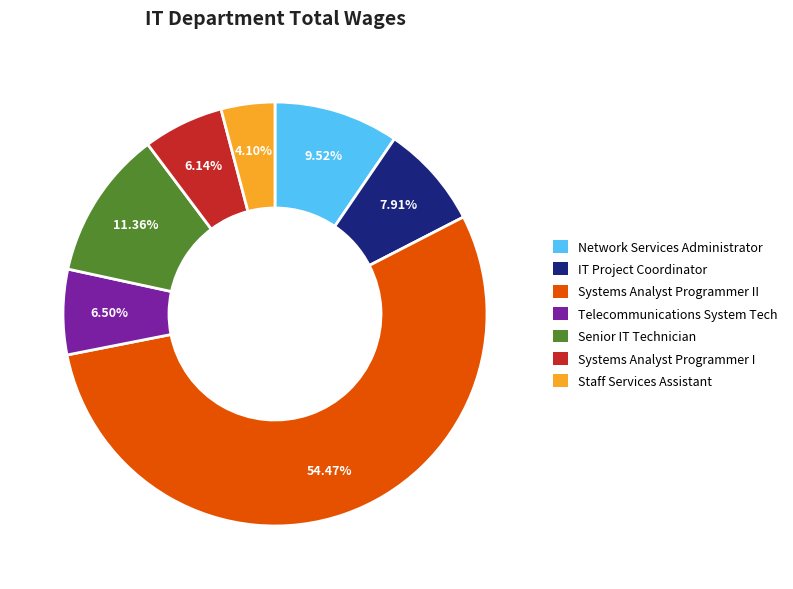

To the nearest percent, what portion does Senior IT Technician represent?

11%